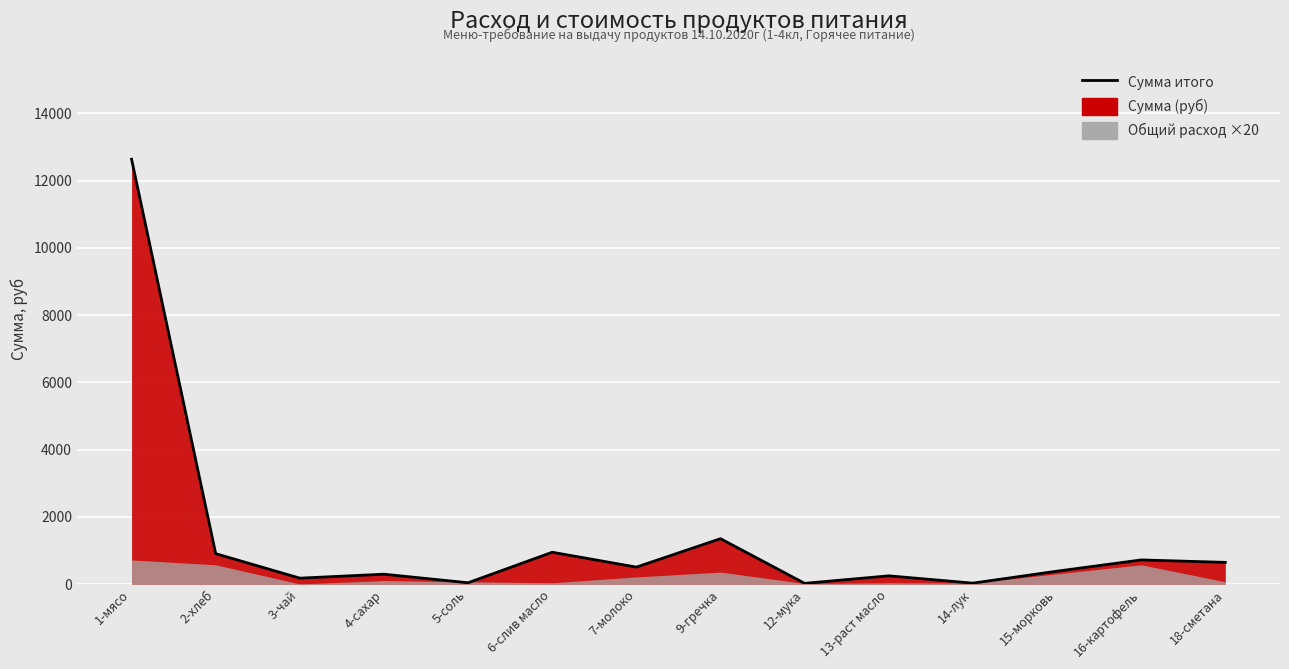

The chart shows a value of 26.0 at 12-мука. True or false?

True